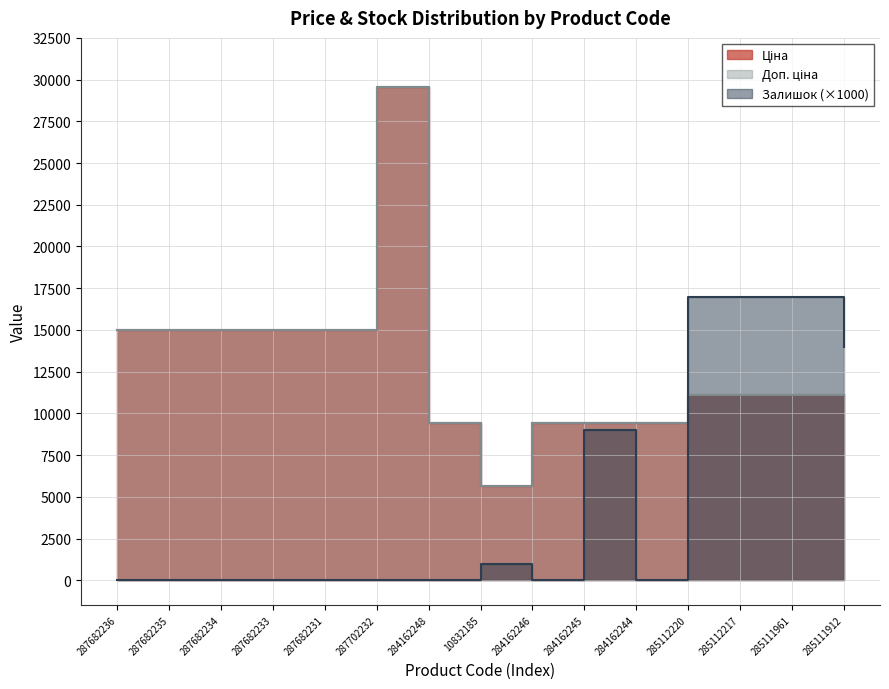

True or false: Доп. ціна has a value of 29548.9 at 287702232.

True